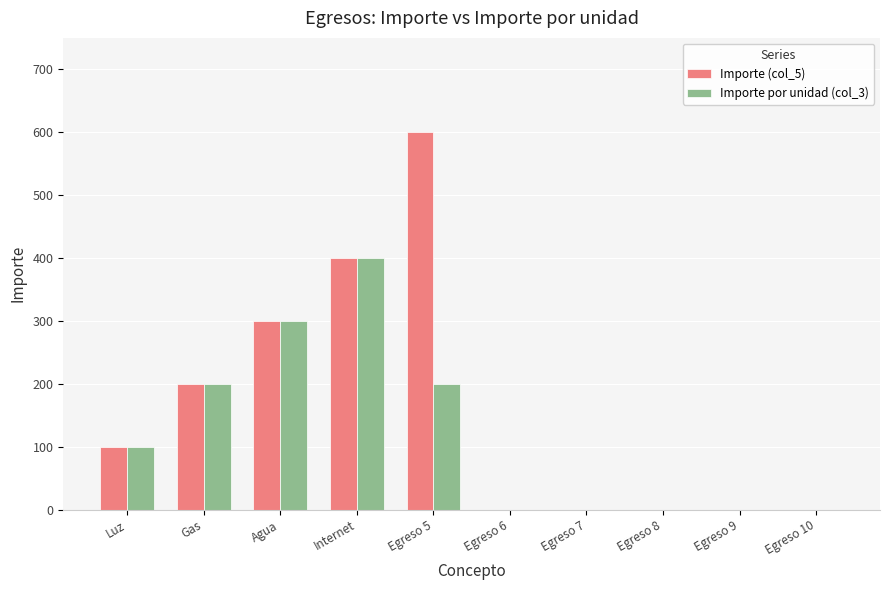

Which category has the highest value across all series?

Egreso 5